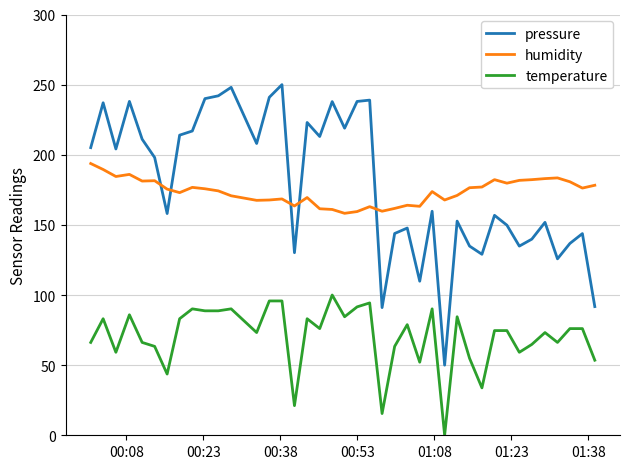

True or false: temperature and pressure intersect in this chart.

False